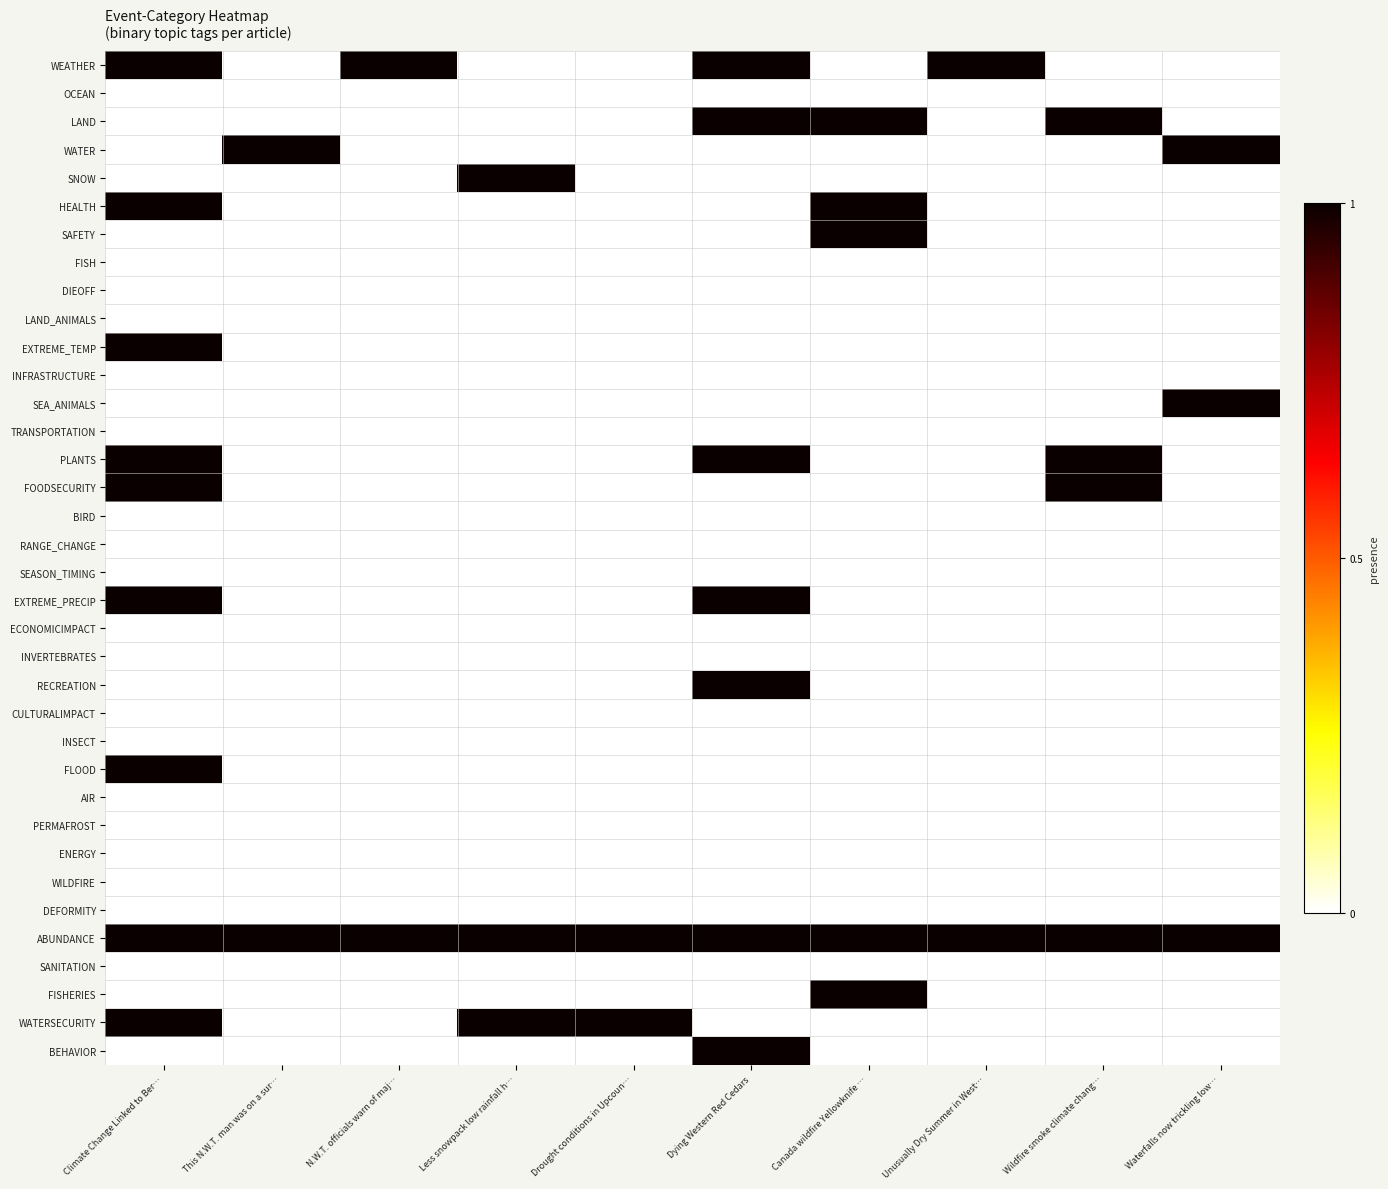

Rank the series at Unusually Dry Summer in West… from highest to lowest value.

WEATHER, ABUNDANCE, OCEAN, LAND, WATER, SNOW, HEALTH, SAFETY, FISH, DIEOFF, LAND_ANIMALS, EXTREME_TEMP, INFRASTRUCTURE, SEA_ANIMALS, TRANSPORTATION, PLANTS, FOODSECURITY, BIRD, RANGE_CHANGE, SEASON_TIMING, EXTREME_PRECIP, ECONOMICIMPACT, INVERTEBRATES, RECREATION, CULTURALIMPACT, INSECT, FLOOD, AIR, PERMAFROST, ENERGY, WILDFIRE, DEFORMITY, SANITATION, FISHERIES, WATERSECURITY, BEHAVIOR